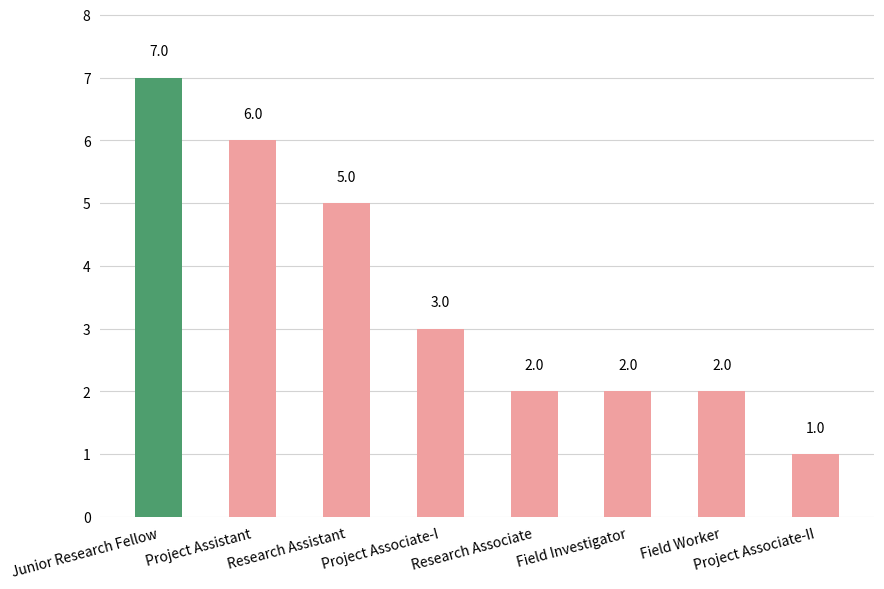

What is the sum of the values at Junior Research Fellow and Research Assistant?

12